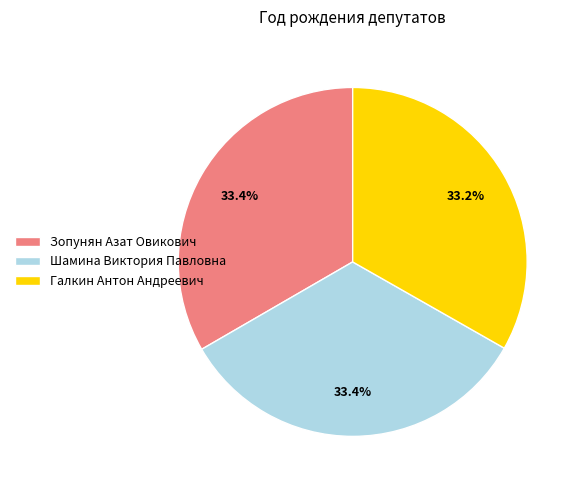

Is it true that Шамина Виктория Павловна is 41% of the pie?

False